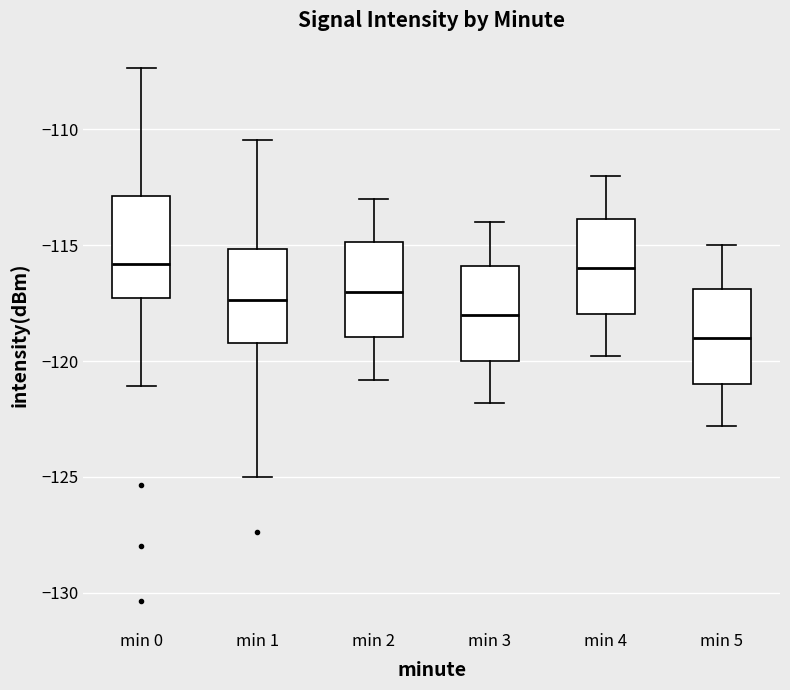

Where does the median line of the box for min 0 sit on the y-axis? The values are not printed on the chart, so give them approximately, as read against the axis.

-116.0